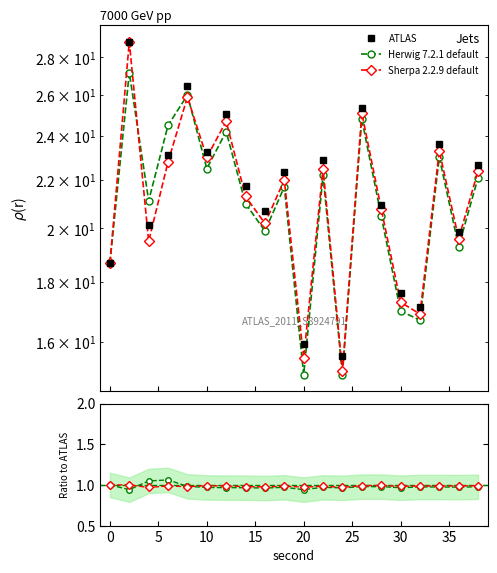

What is the maximum value shown in the chart?

28.9